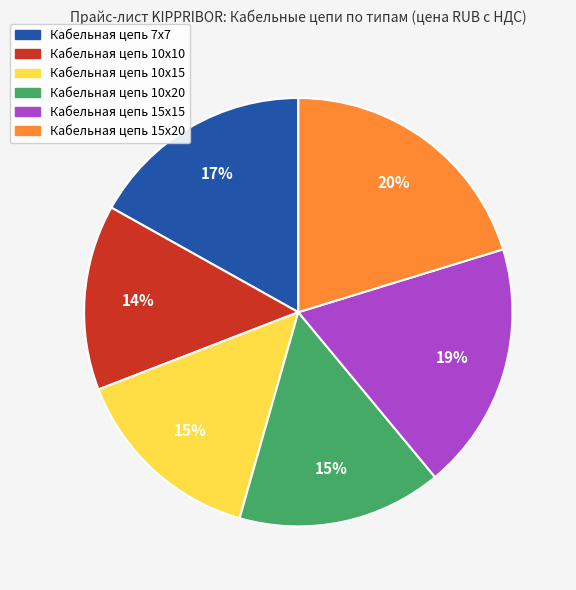

Is it true that Кабельная цепь 10x10 is 14% of the pie?

True